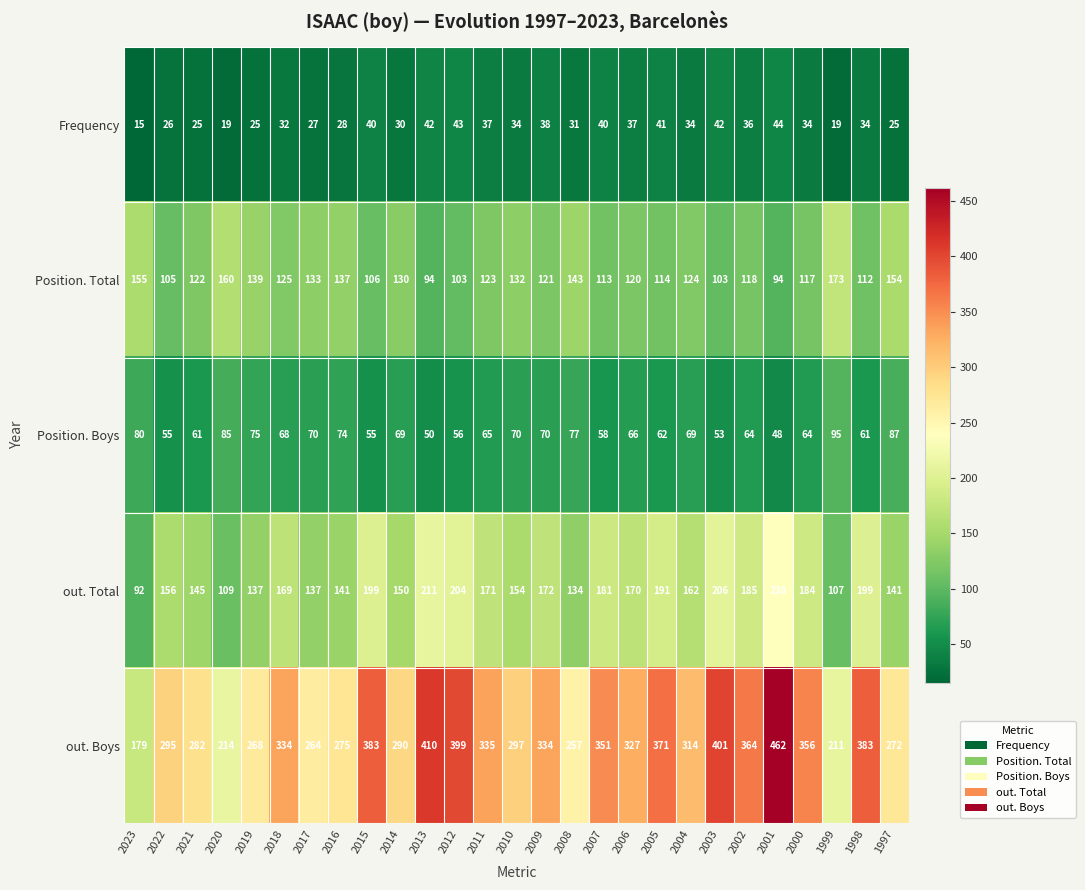

Which series has the largest total across all categories?

out. Boys